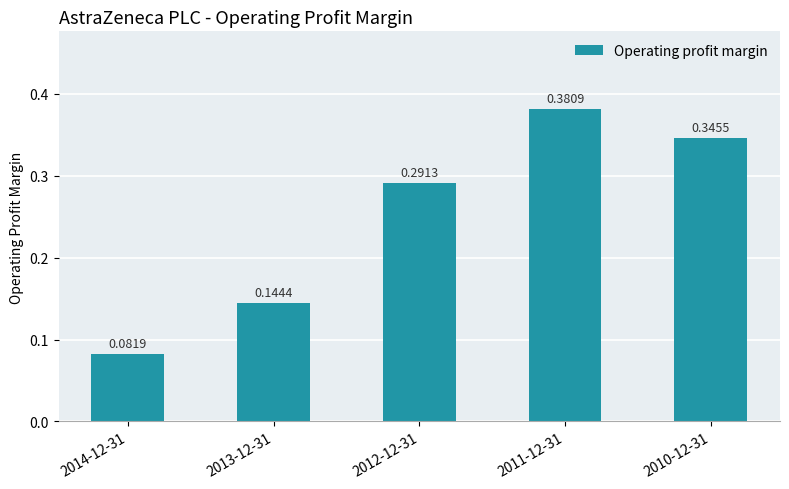

Rank the categories by value from highest to lowest.

2011-12-31, 2010-12-31, 2012-12-31, 2013-12-31, 2014-12-31